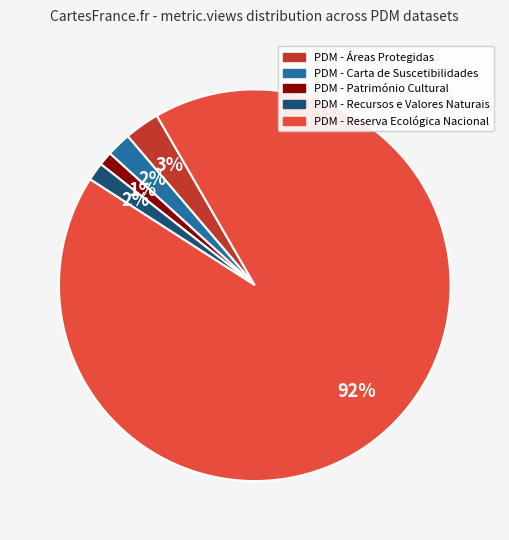

Which has a higher value, PDM - Carta de Suscetibilidades or PDM - Áreas Protegidas?

PDM - Áreas Protegidas